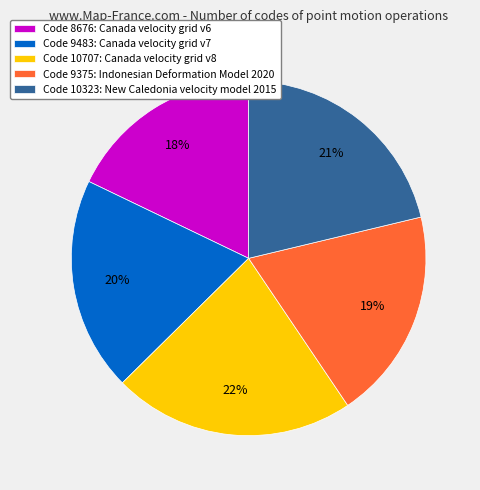

To the nearest percent, what is the average slice percentage?

20%